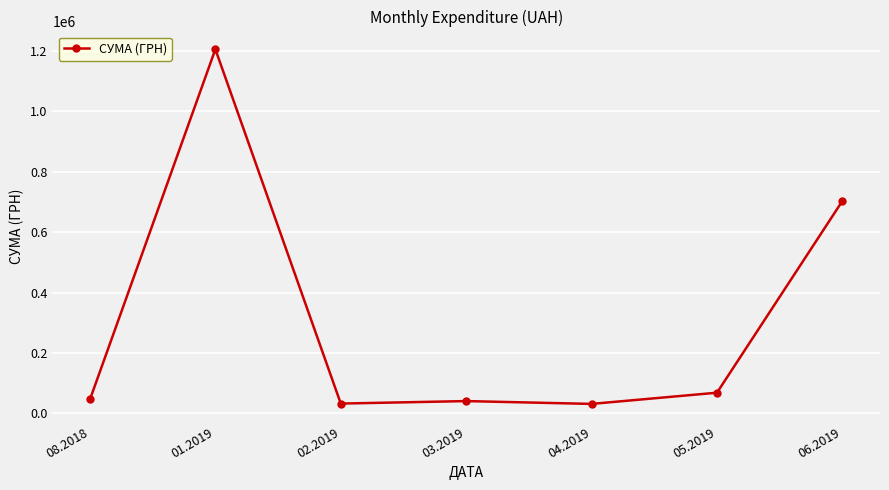

What is the greatest value displayed?

1204477.5